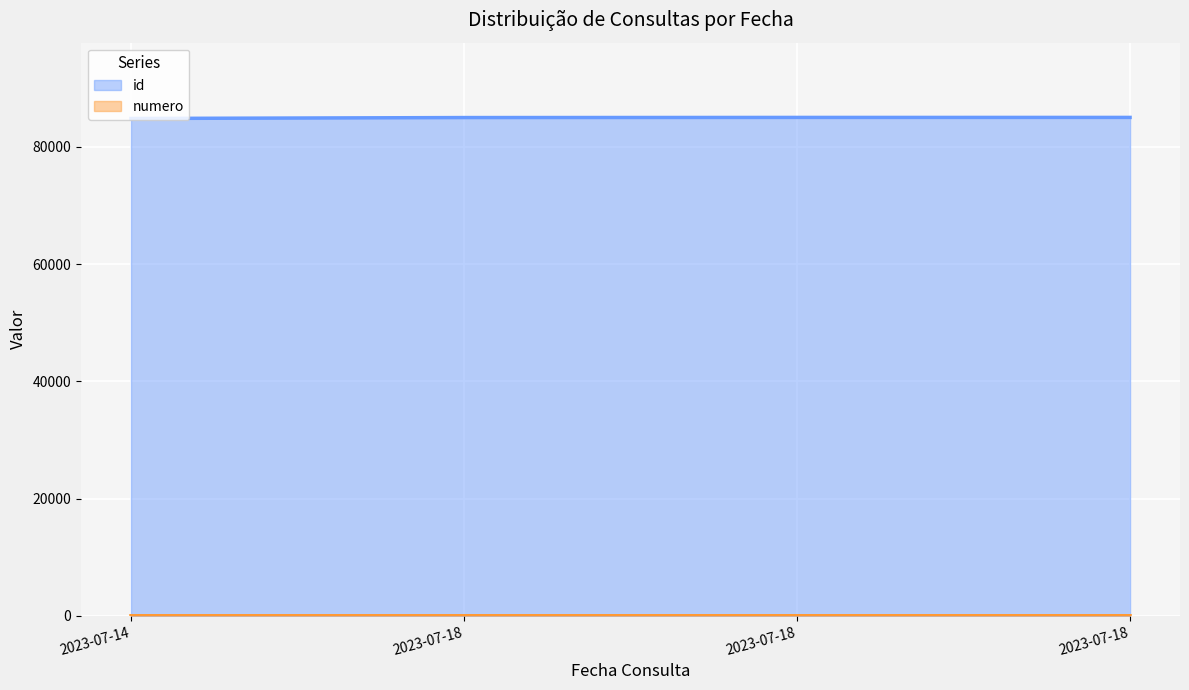

Which series has the largest total across all categories?

id